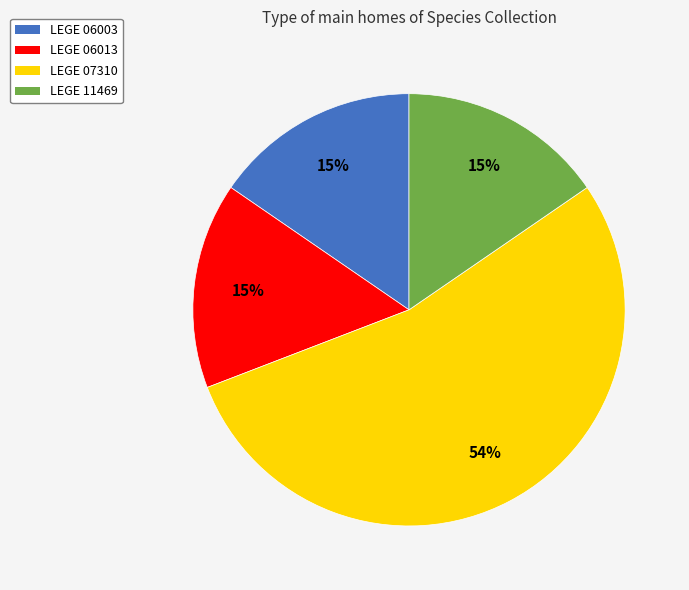

Which category has the biggest portion of the pie?

LEGE 07310